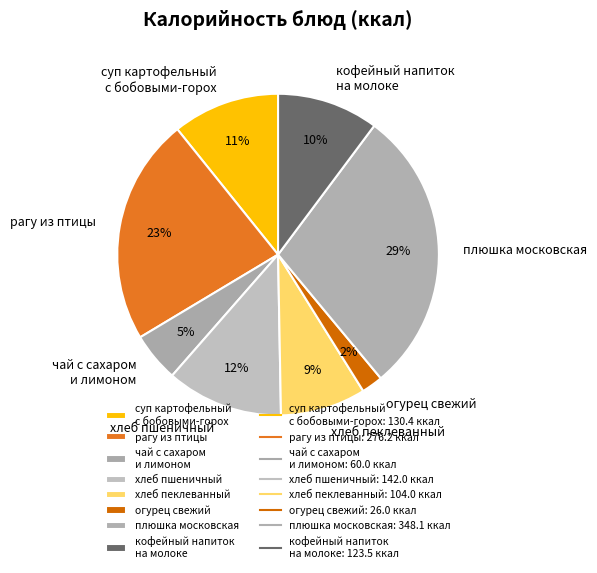

To the nearest percent, what portion does плюшка московская represent?

29%